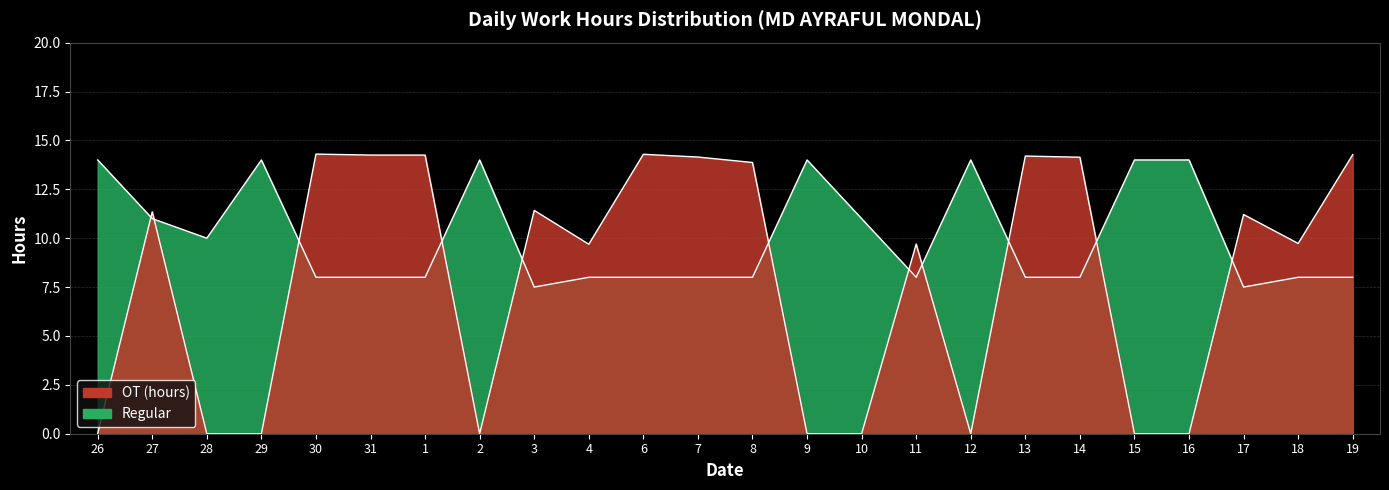

How many times do Regular and OT (hours) cross each other?

11